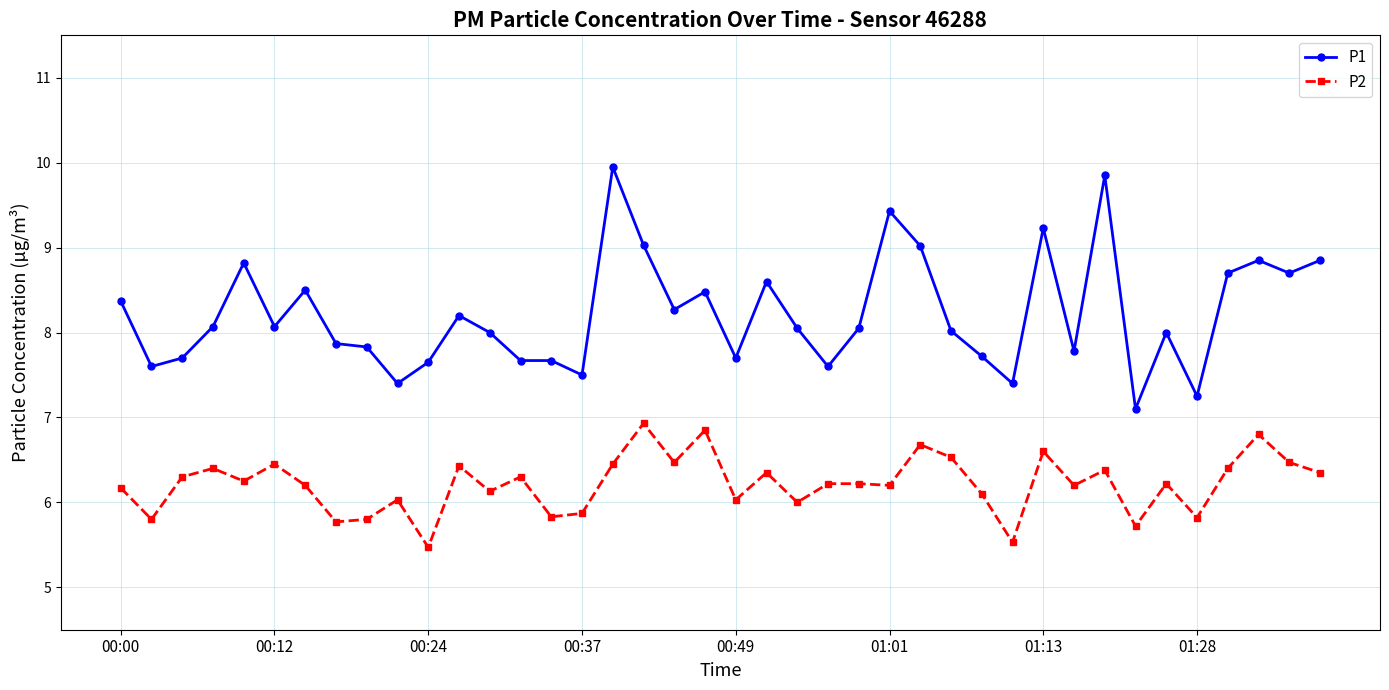

What is the value of the P1 point at the 12th from the left?

8.2